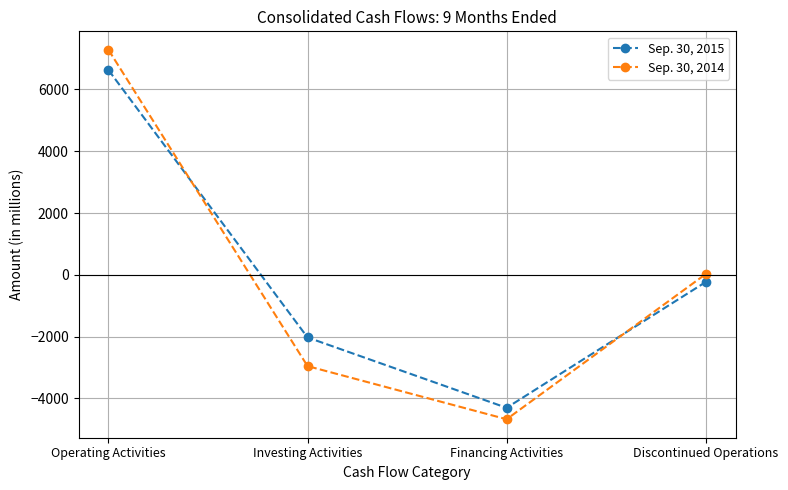

What is the average value of the Sep. 30, 2015 series?

16